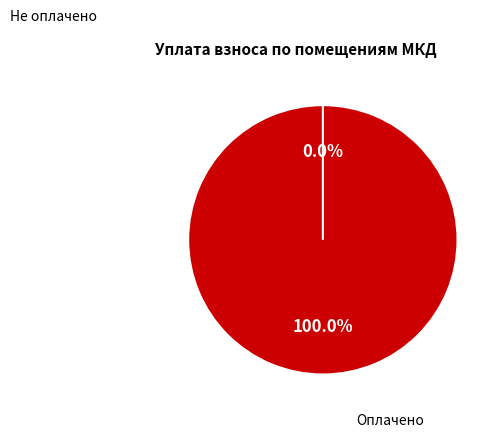

The 4 slice represents 22% of the pie. True or false?

False